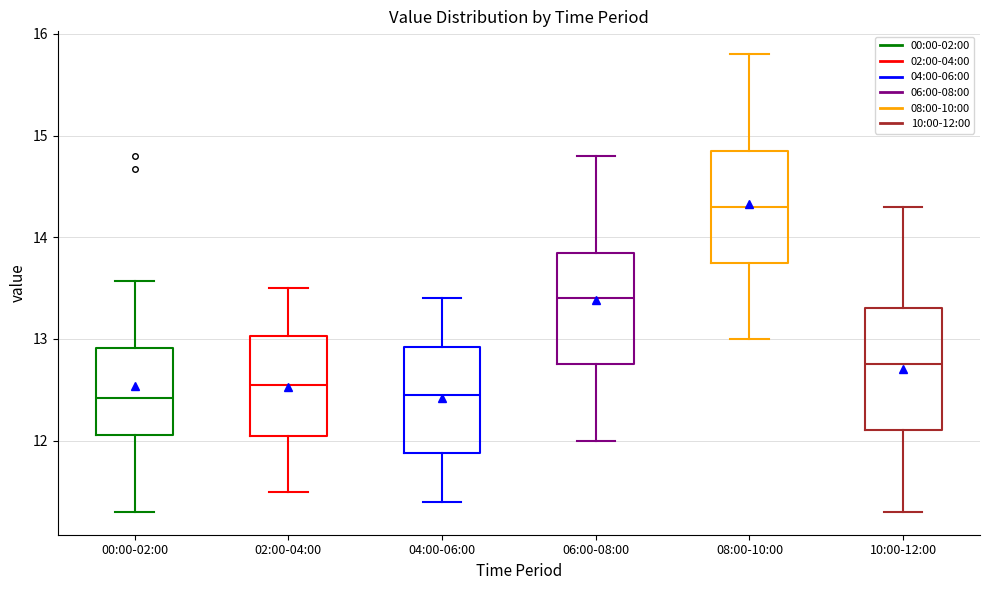

Where does the median line of the box for 10:00-12:00 sit on the y-axis? The values are not printed on the chart, so give them approximately, as read against the axis.

12.8